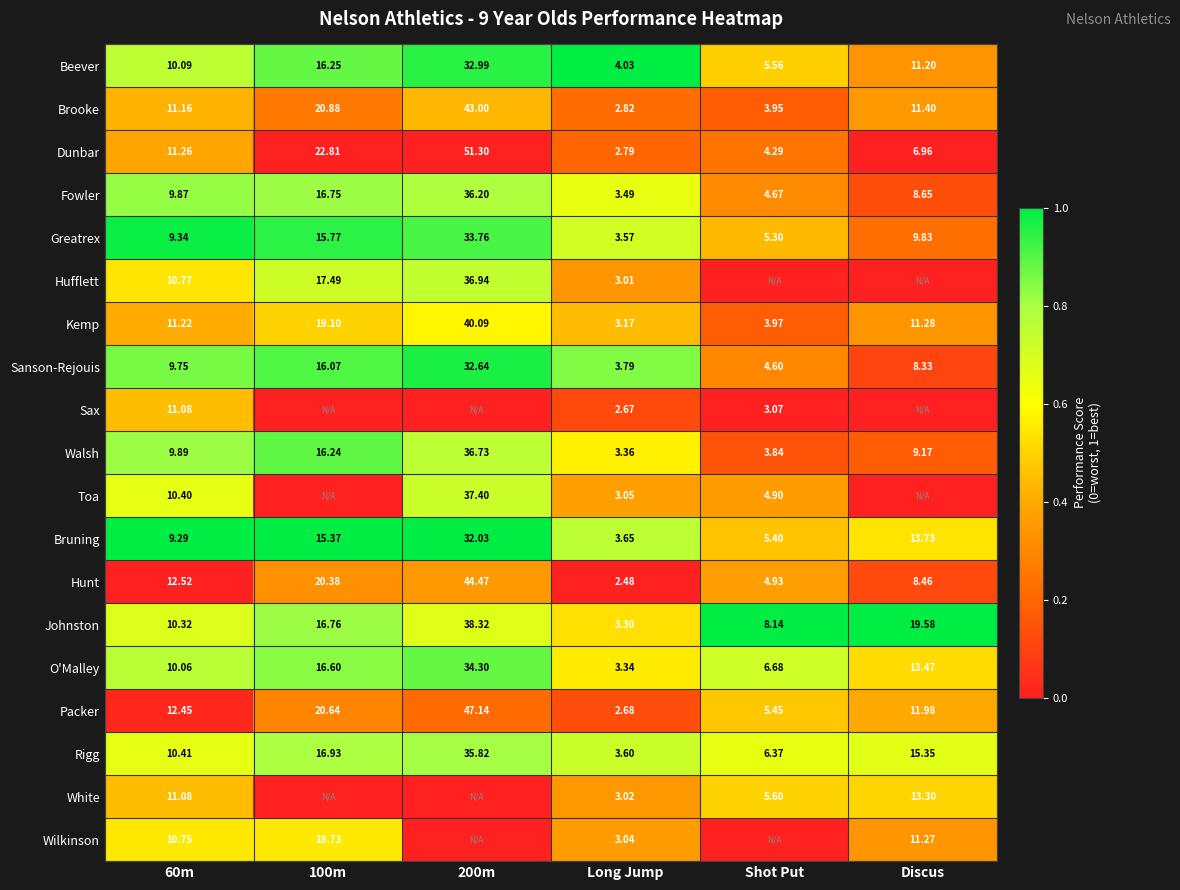

At which label does Brooke reach its minimum?

Long Jump